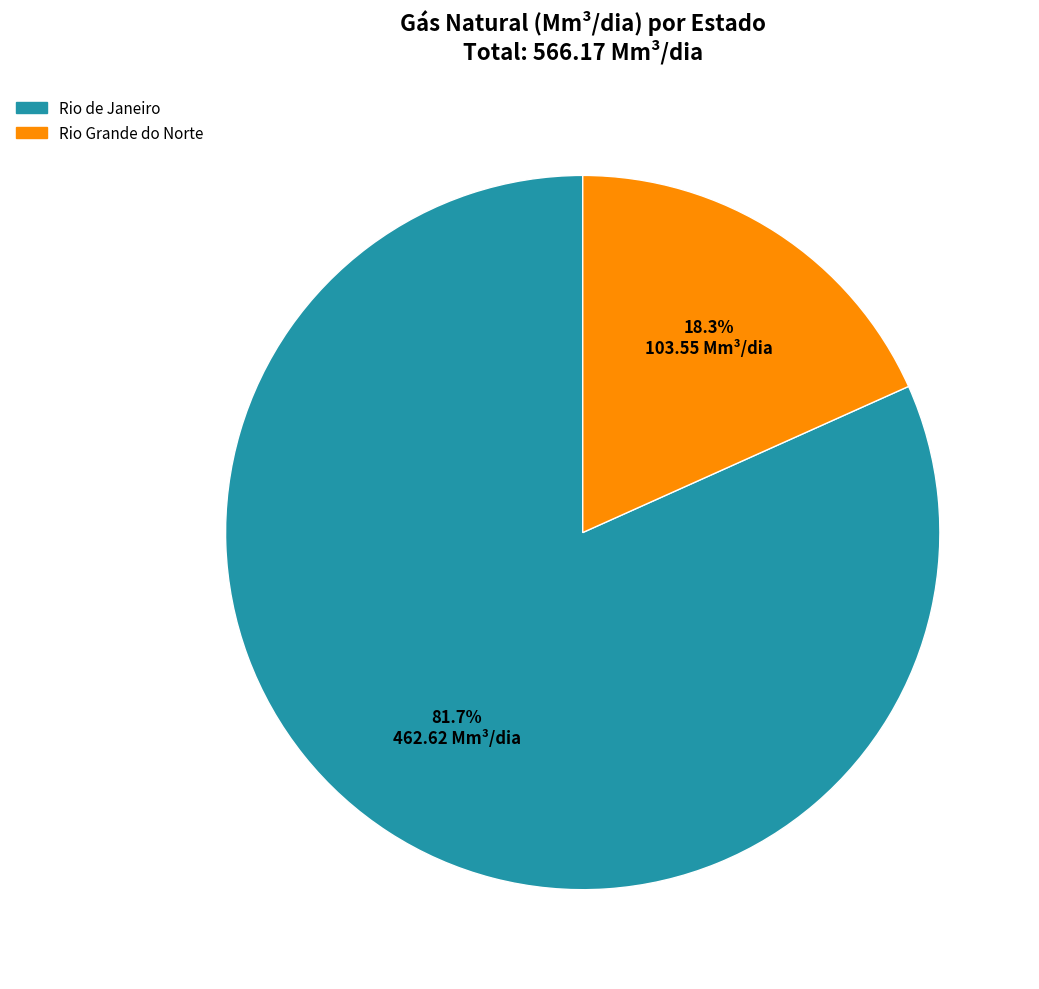

How many segments does this pie chart have?

2